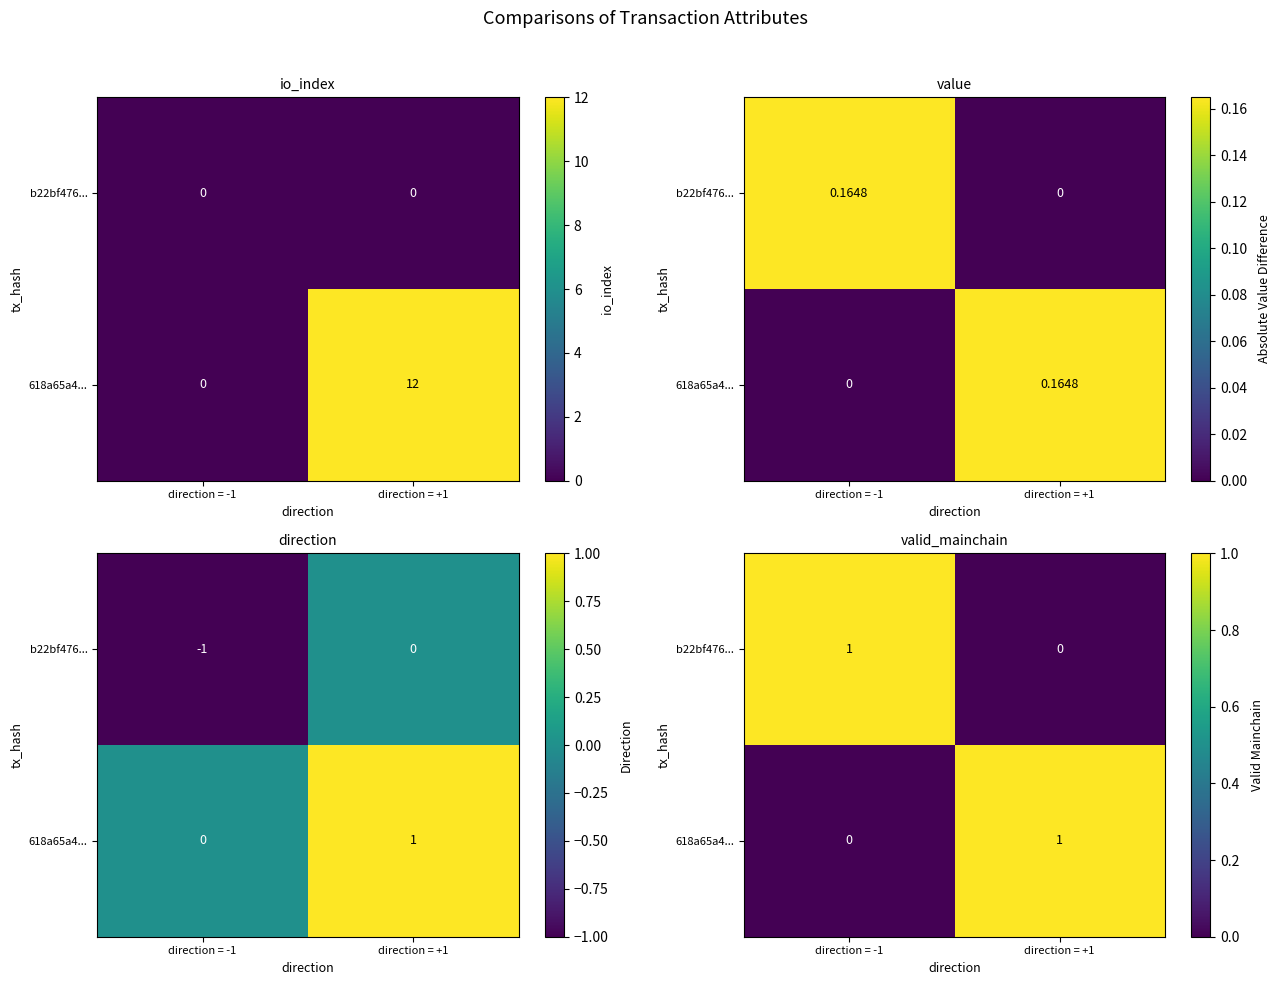

Rank the series by their maximum value, from highest to lowest.

b22bf476..., 618a65a4...